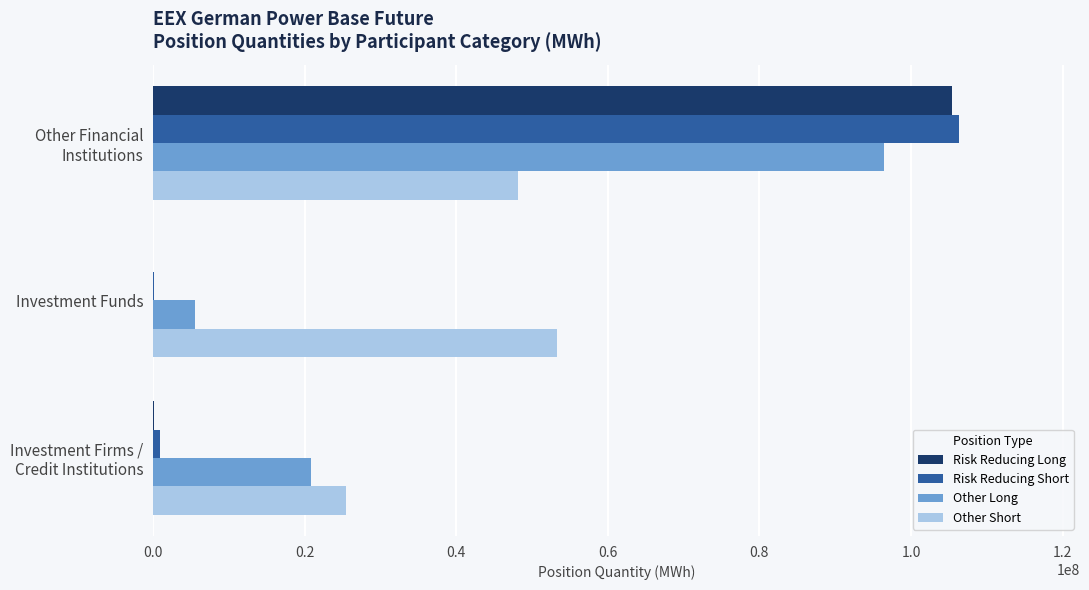

What is the greatest value displayed?

106342487.0